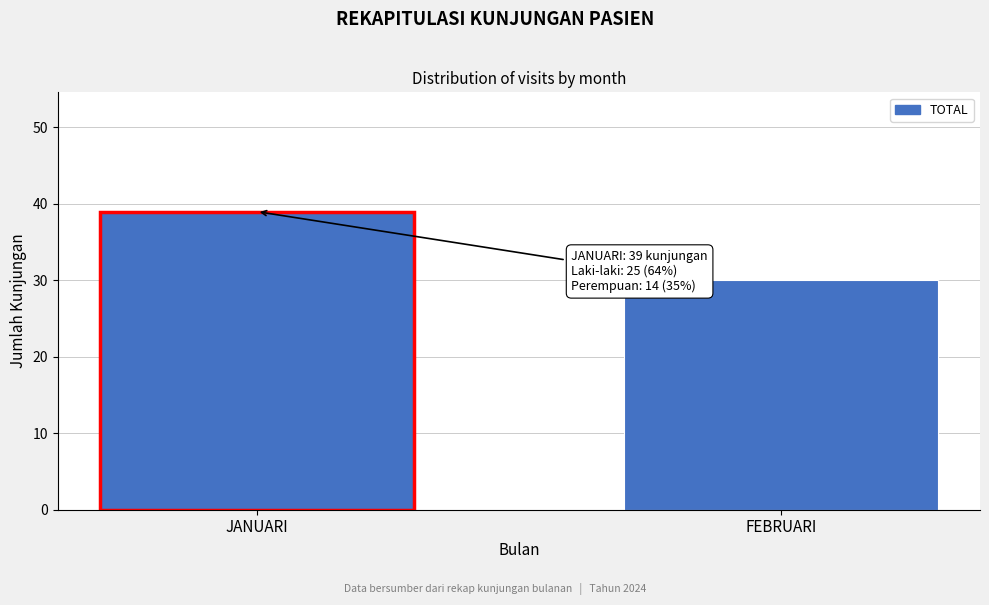

Reading right to left, transcribe all the data shown in this chart.

30	39